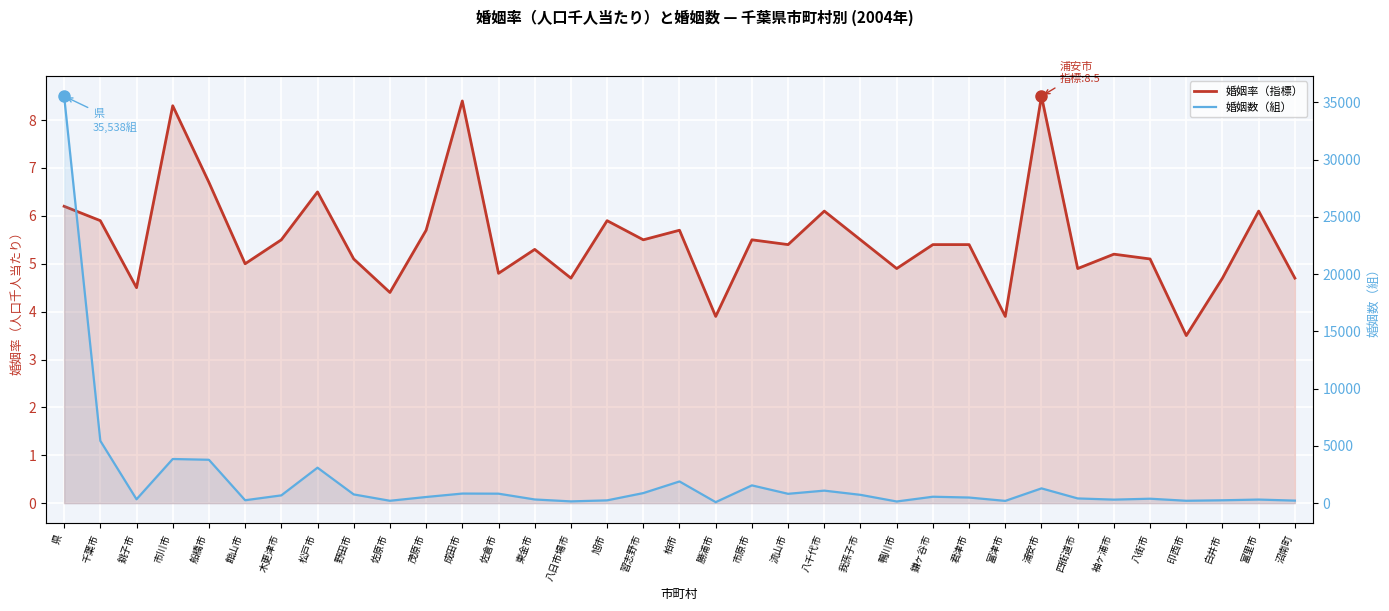

Reading left to right, transcribe all the data shown in this chart.

婚姻率（指標）: 6.2	5.9	4.5	8.3	6.7	5.0	5.5	6.5	5.1	4.4	5.7	8.4	4.8	5.3	4.7	5.9	5.5	5.7	3.9	5.5	5.4	6.1	5.5	4.9	5.4	5.4	3.9	8.5	4.9	5.2	5.1	3.5	4.7	6.1	4.7
婚姻数（組）: 35538.0	5443.0	337.0	3855.0	3787.0	253.0	679.0	3097.0	762.0	208.0	537.0	837.0	827.0	321.0	153.0	243.0	879.0	1894.0	87.0	1552.0	815.0	1093.0	725.0	145.0	560.0	490.0	197.0	1290.0	412.0	307.0	387.0	208.0	250.0	313.0	221.0